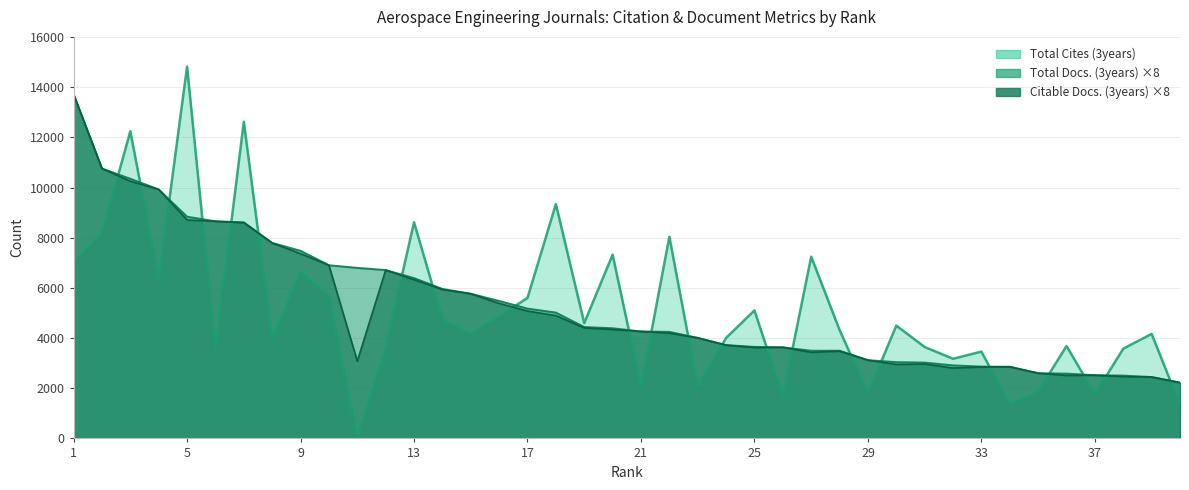

What are all the series names shown in the legend?

Total Cites (3years), Total Docs. (3years), Citable Docs. (3years)